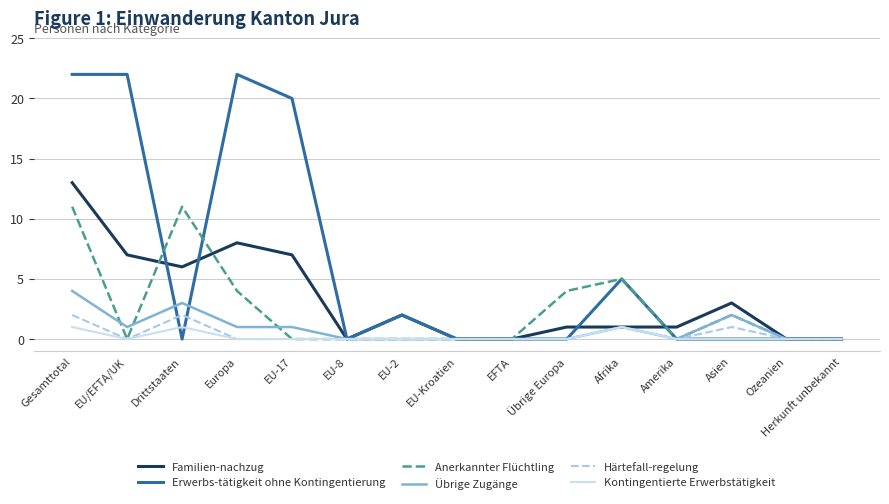

The Übrige Zugänge series shows 0 at Amerika. True or false?

True